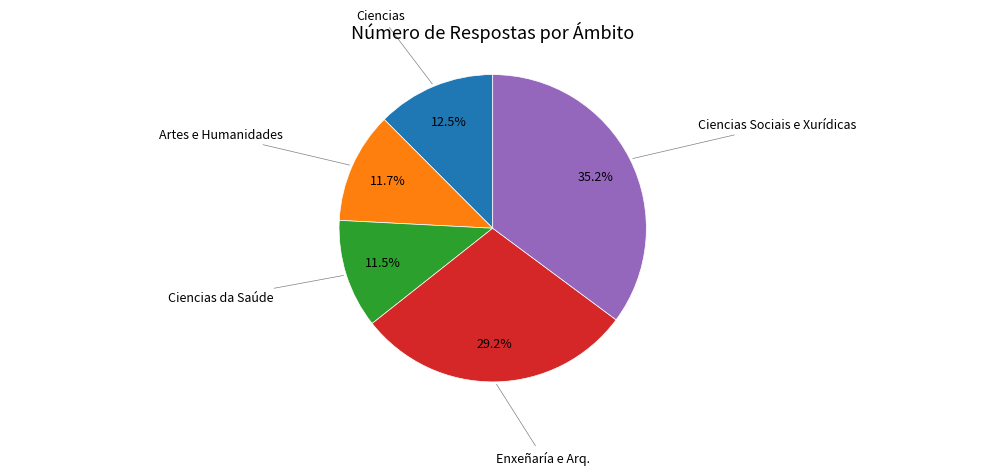

Is there any slice that represents more than half of the pie?

No